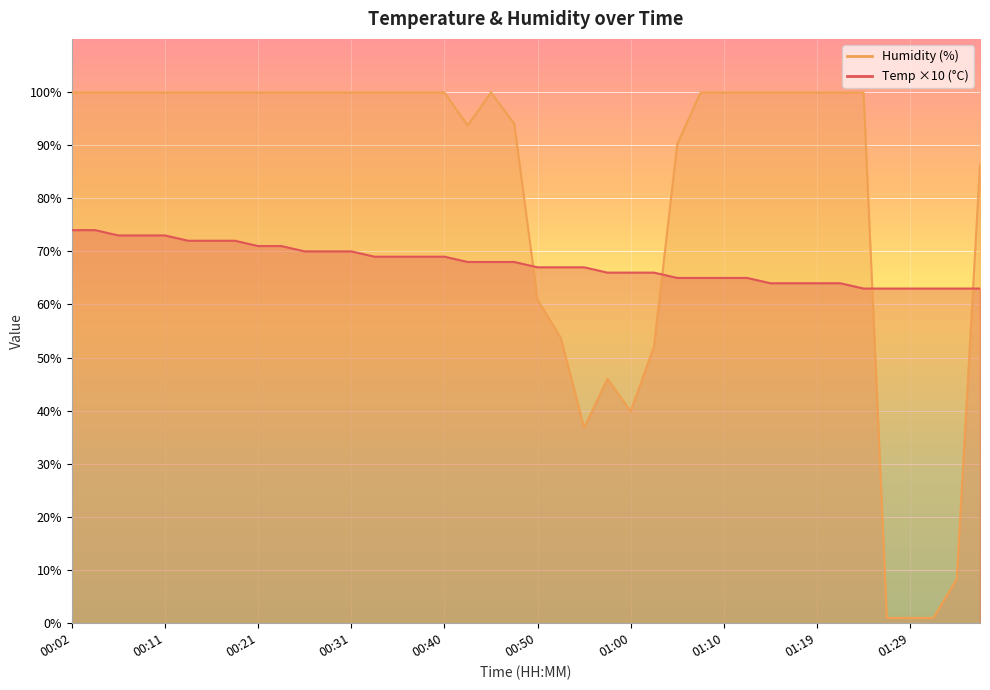

What is the total value across all series at 00:43?

161.7